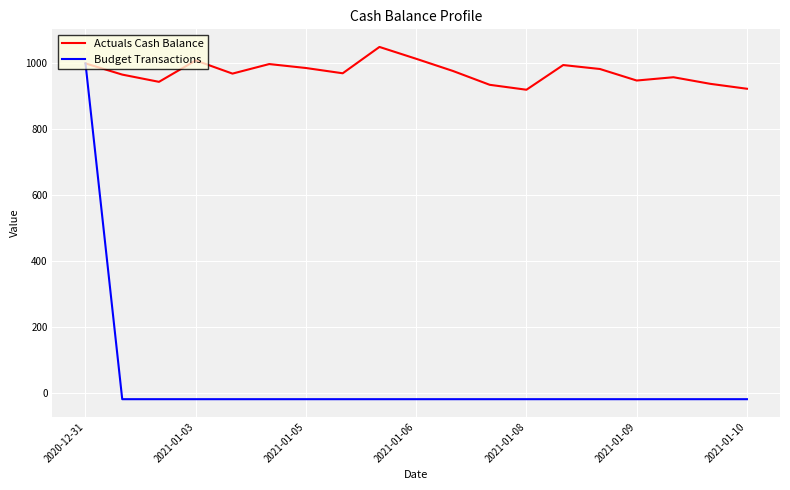

What is the minimum value for Actuals Cash Balance?

920